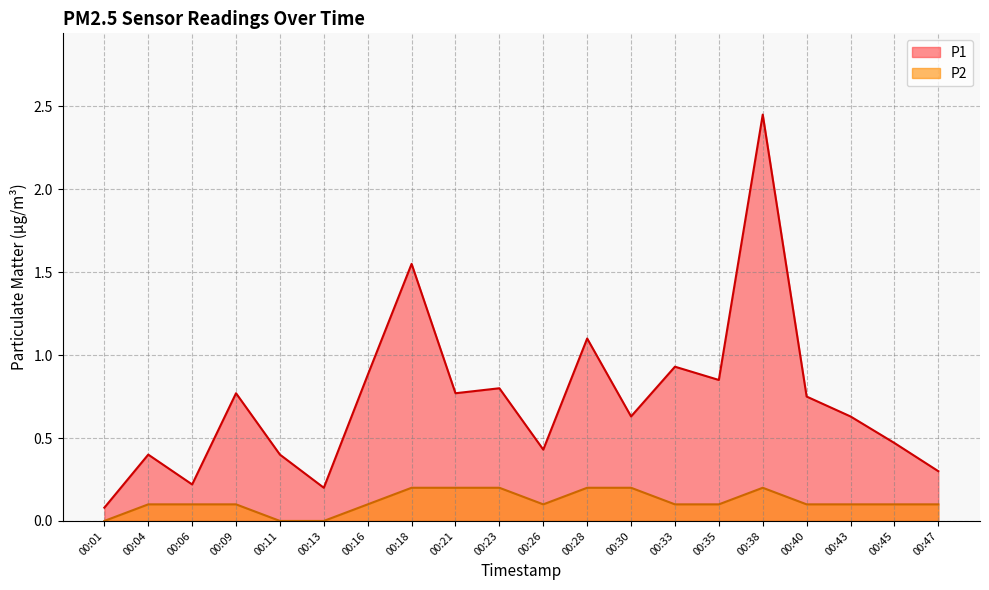

True or false: P2 and P1 cross at least once.

False